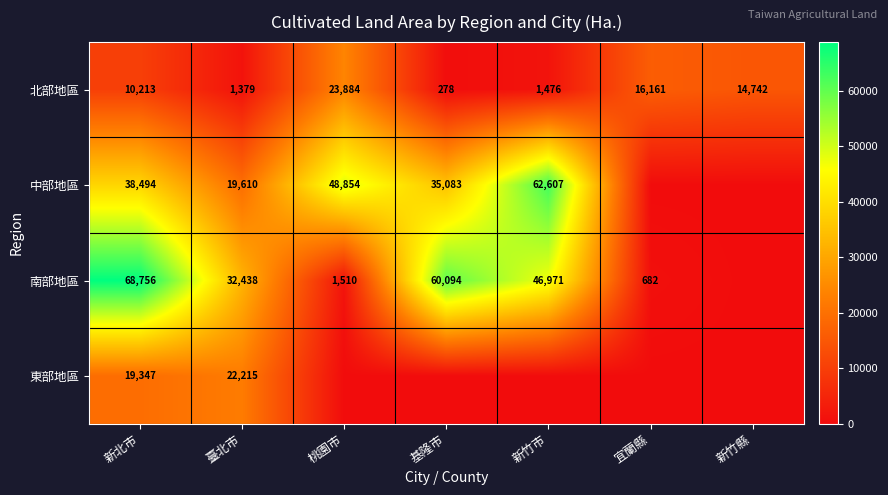

True or false: 中部地區 has a value of 46661 at 基隆市.

False